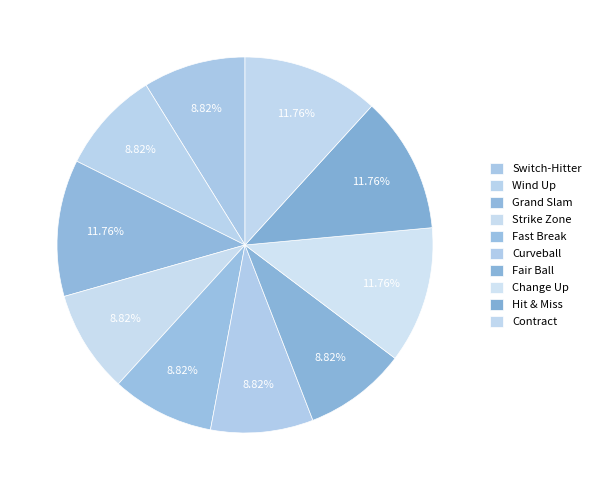

What is the largest slice in the pie chart?

Grand Slam